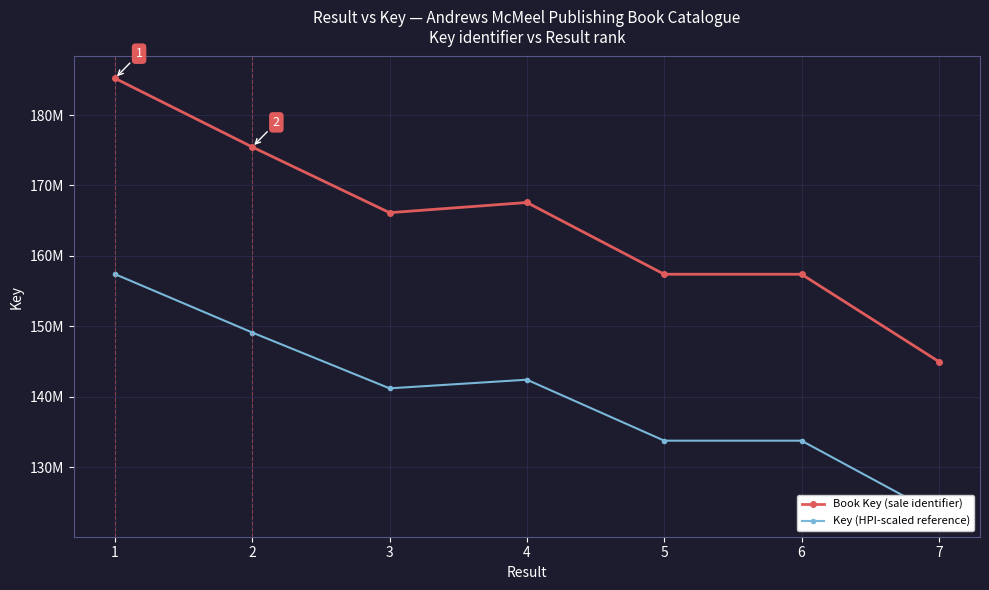

How many interior local valleys does the Book Key (sale identifier) series have?

2